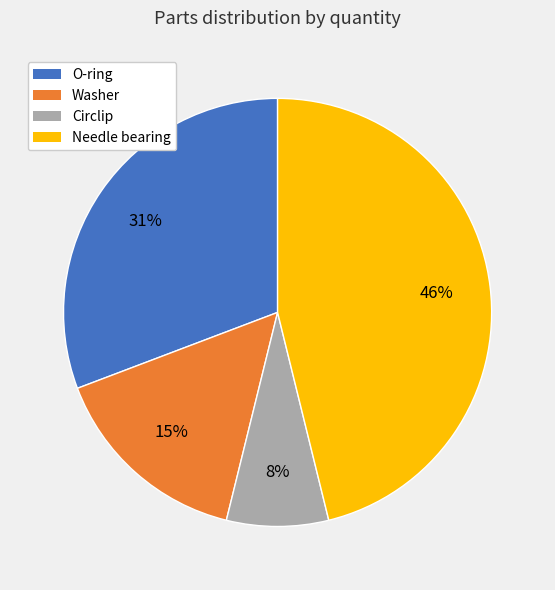

To the nearest percent, what is the average slice percentage?

25%